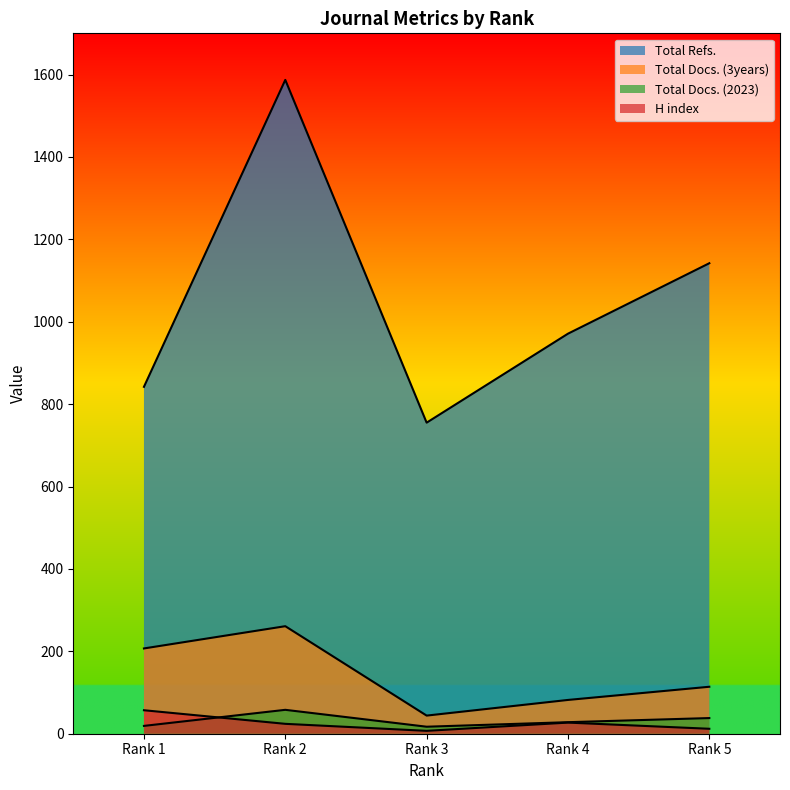

What is the value of the Total Docs. (2023) point at the 5th from the left?

38